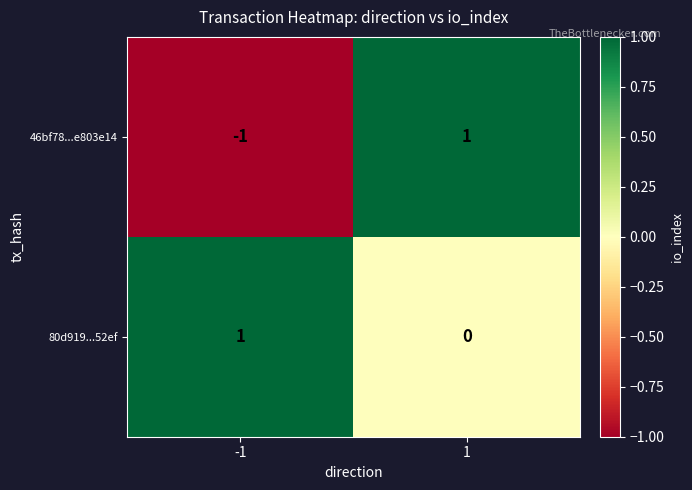

How many data points does each series have?

2